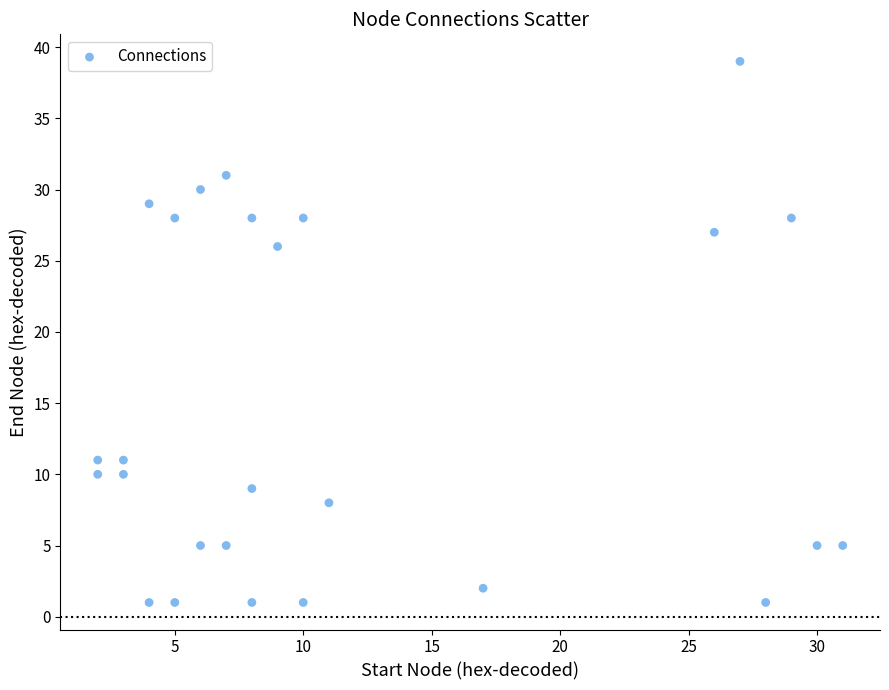

What Y value in the scatter plot is closest to 20?

26